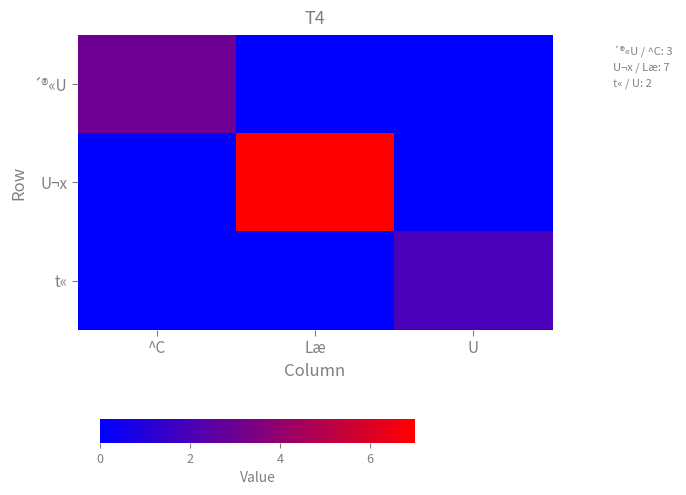

Reading left to right, extract all data points from this chart.

´®«U: ^C=3	Læ=0	U=0
U¬x: ^C=0	Læ=7	U=0
t«: ^C=0	Læ=0	U=2